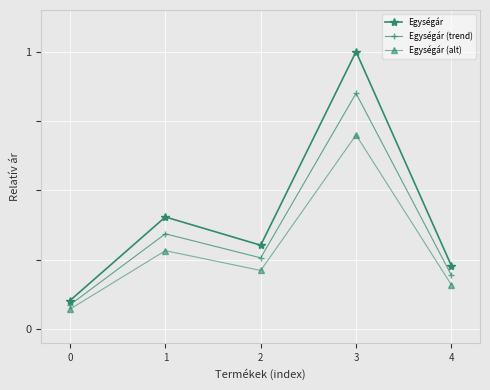

True or false: Egységár (alt) and Egységár cross at least once.

False